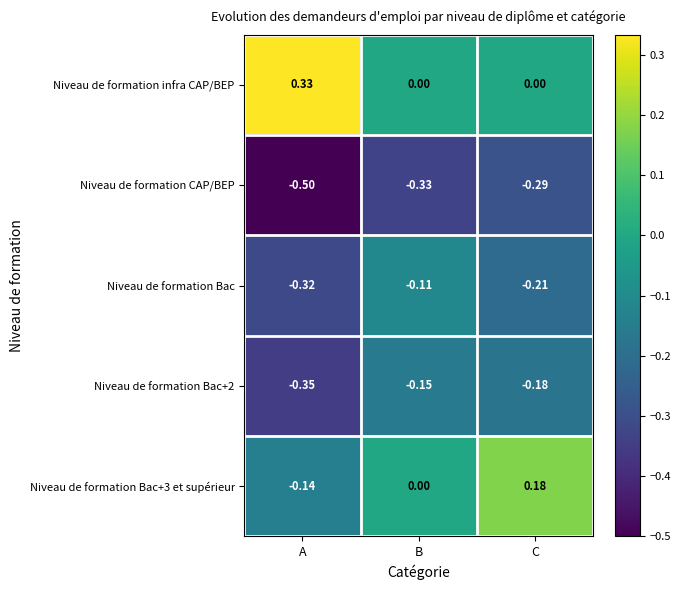

What is the difference between the highest and lowest values at C?

0.5